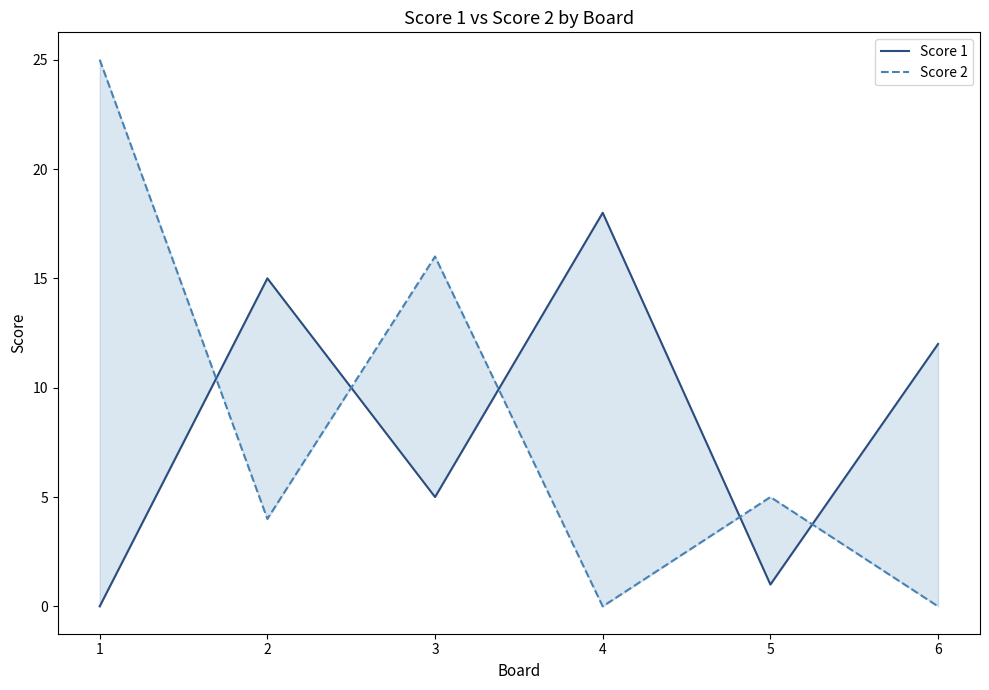

In Score 1, how many points are lower than both neighbors (excluding endpoints)?

2